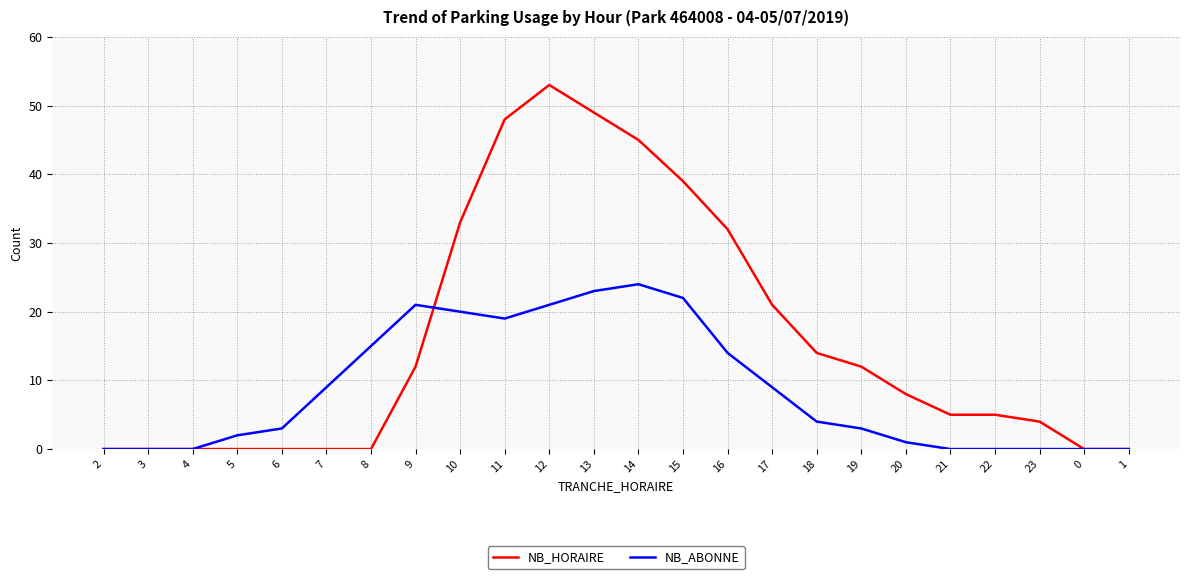

How many lines are shown in the chart?

2